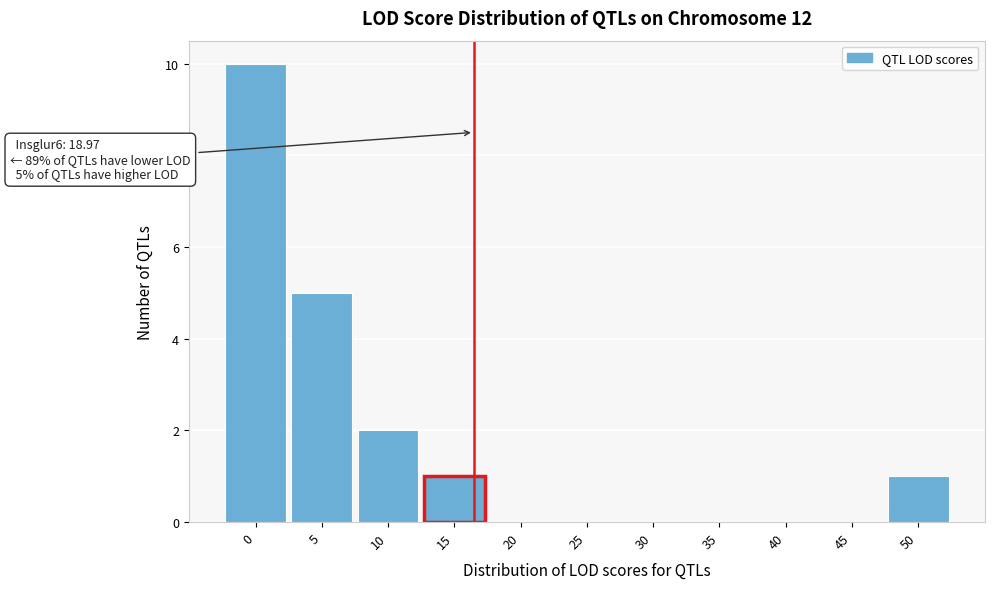

Reading left to right, transcribe all the data shown in this chart.

0=10	5=5	10=2	15=1	20=0	25=0	30=0	35=0	40=0	45=0	50=1